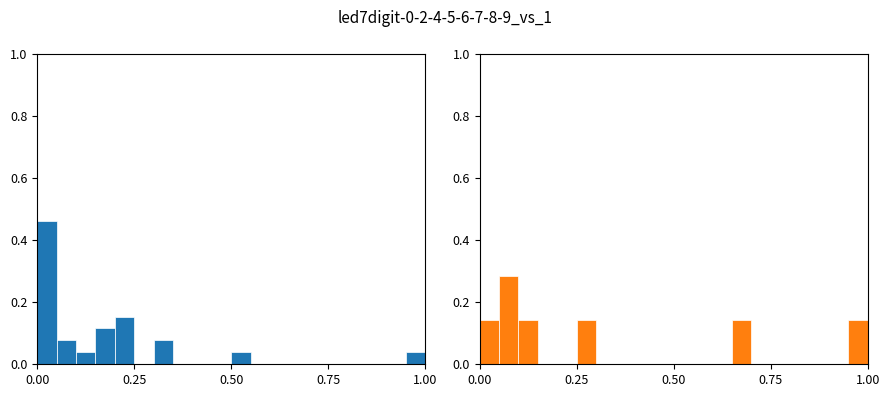

What position from the left is 1.00?

5